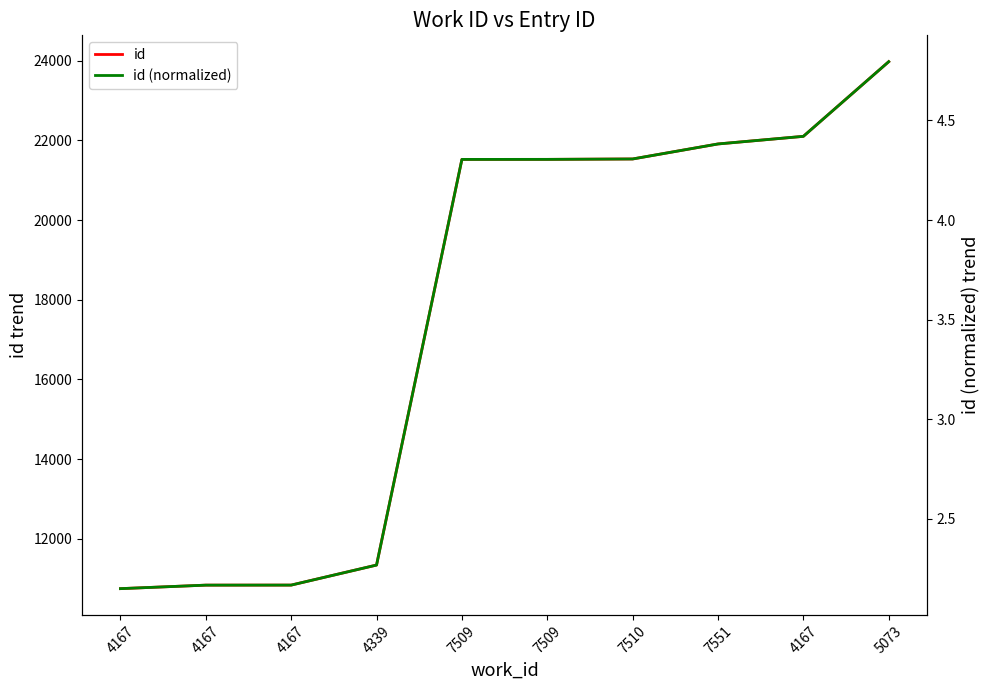

True or false: id (normalized) and id intersect in this chart.

False